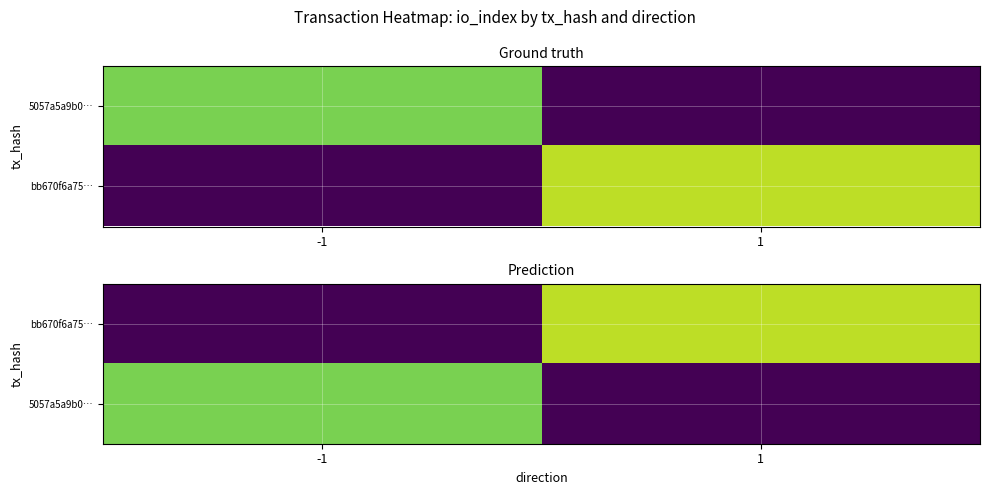

Between -1 and 1, which series saw the biggest shift?

bb670f6a75…